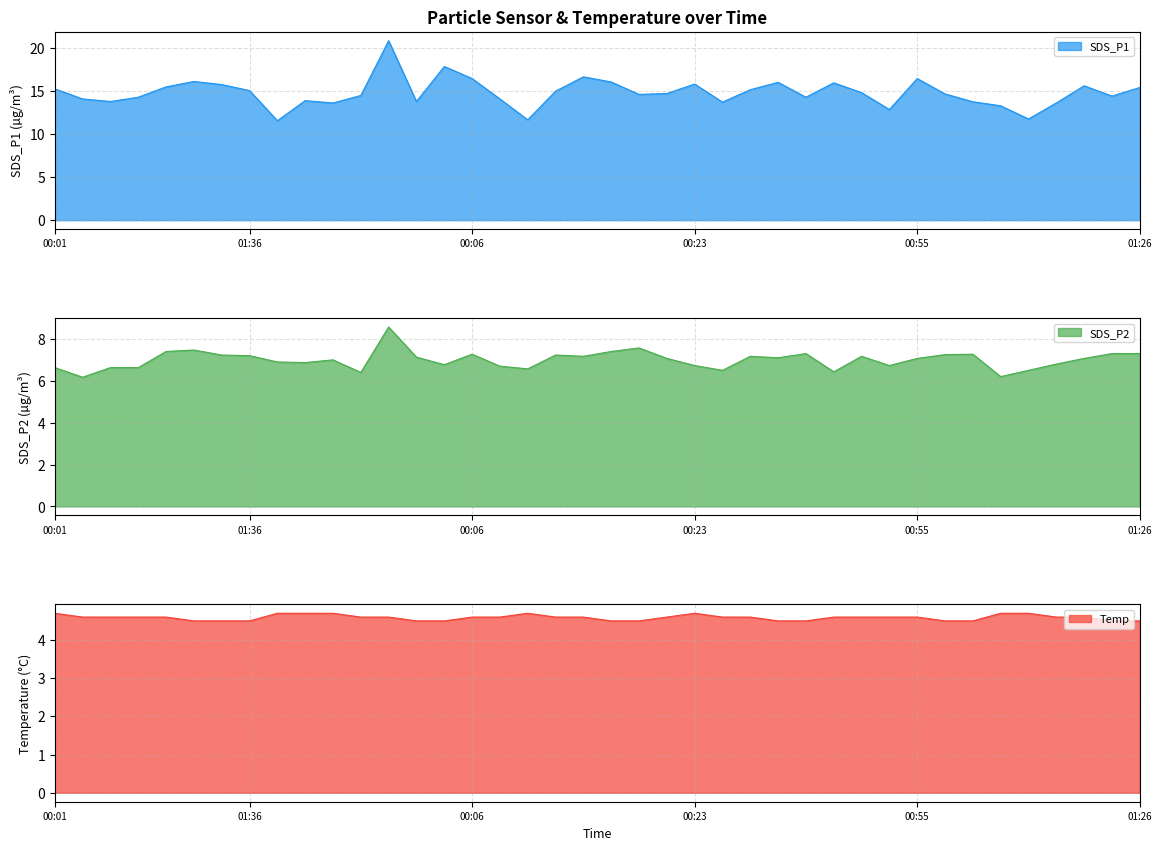

Reading left to right, what are all the values shown in this chart?

SDS_P1: 15.3	14.1	13.8	14.3	15.5	16.1	15.8	15.1	11.6	13.9	13.6	14.5	20.9	13.8	17.9	16.5	14.1	11.7	15.0	16.7	16.1	14.6	14.7	15.8	13.7	15.2	16.0	14.3	16.0	14.8	12.9	16.5	14.7	13.8	13.3	11.8	13.6	15.6	14.4	15.4
SDS_P2: 6.6	6.2	6.6	6.6	7.4	7.5	7.2	7.2	6.9	6.9	7.0	6.4	8.6	7.1	6.8	7.3	6.7	6.6	7.2	7.2	7.4	7.6	7.1	6.7	6.5	7.2	7.1	7.3	6.4	7.2	6.7	7.1	7.2	7.3	6.2	6.5	6.8	7.1	7.3	7.3
Temp: 4.7	4.6	4.6	4.6	4.6	4.5	4.5	4.5	4.7	4.7	4.7	4.6	4.6	4.5	4.5	4.6	4.6	4.7	4.6	4.6	4.5	4.5	4.6	4.7	4.6	4.6	4.5	4.5	4.6	4.6	4.6	4.6	4.5	4.5	4.7	4.7	4.6	4.6	4.5	4.5